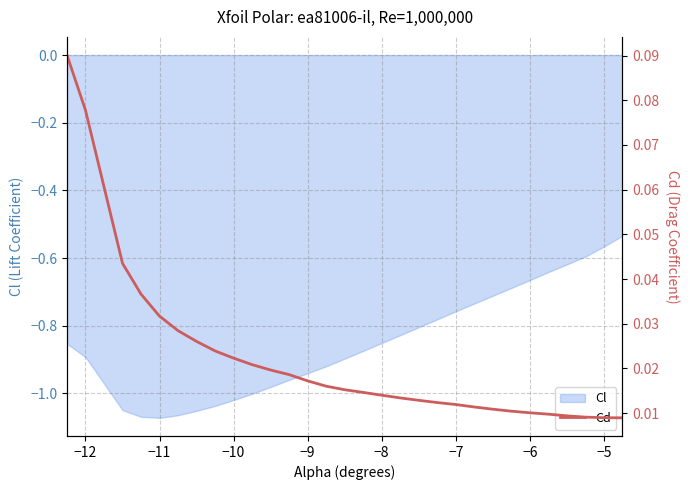

Is it true that Cl equals -0.9 at −12?

True